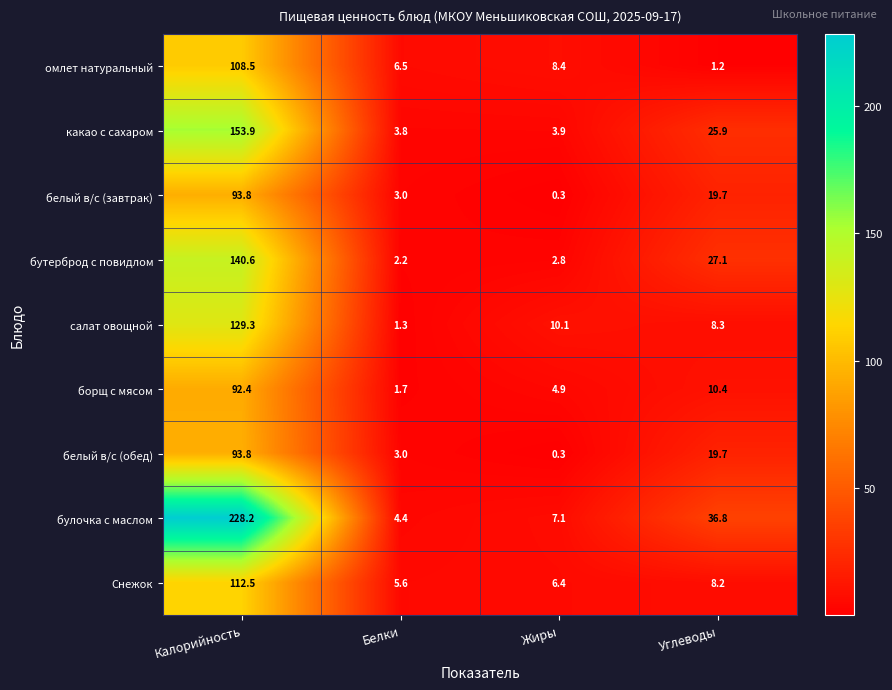

Rank the categories by Снежок value from highest to lowest.

Калорийность, Углеводы, Жиры, Белки